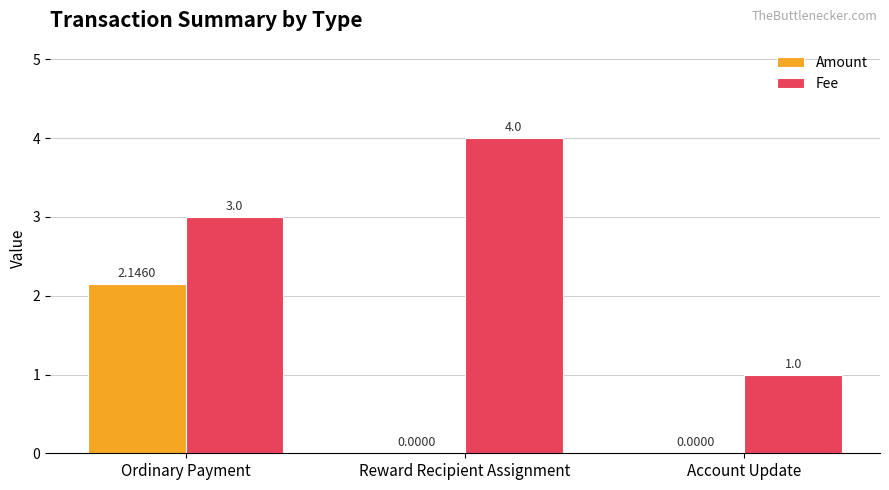

Between Ordinary Payment and Account Update, which series saw the biggest shift?

Amount